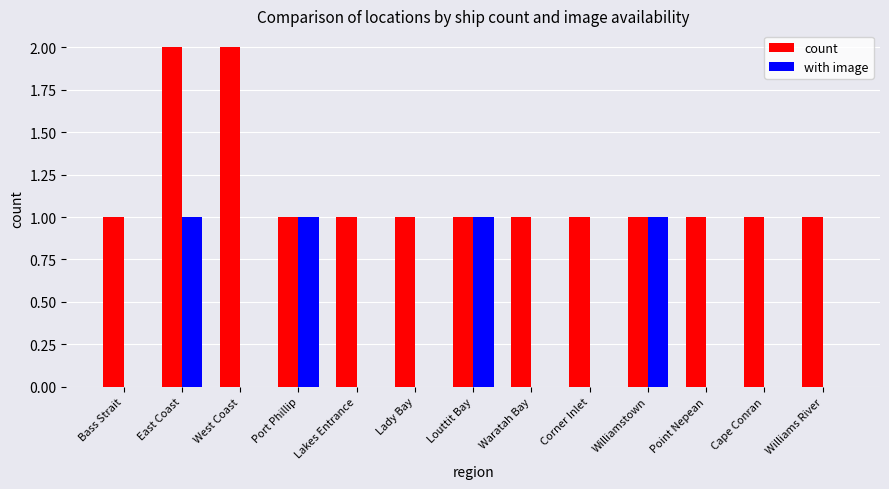

How many categories are shown in the chart?

13